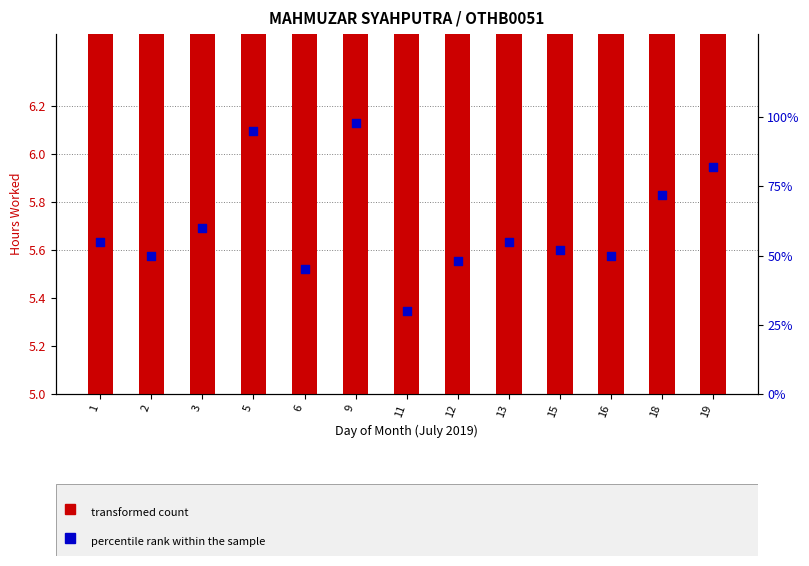

What are all the series names shown in the legend?

transformed count, percentile rank within the sample